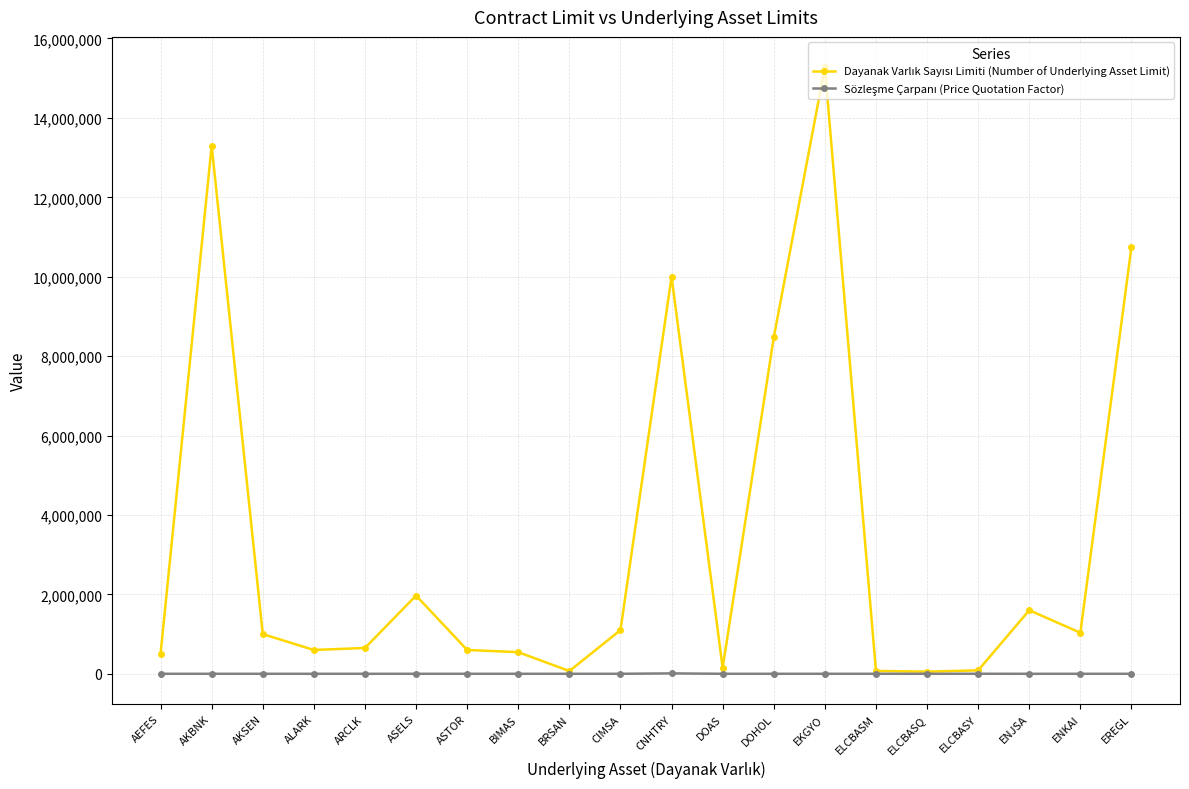

At how many categories does at least one series exceed 3246983?

5